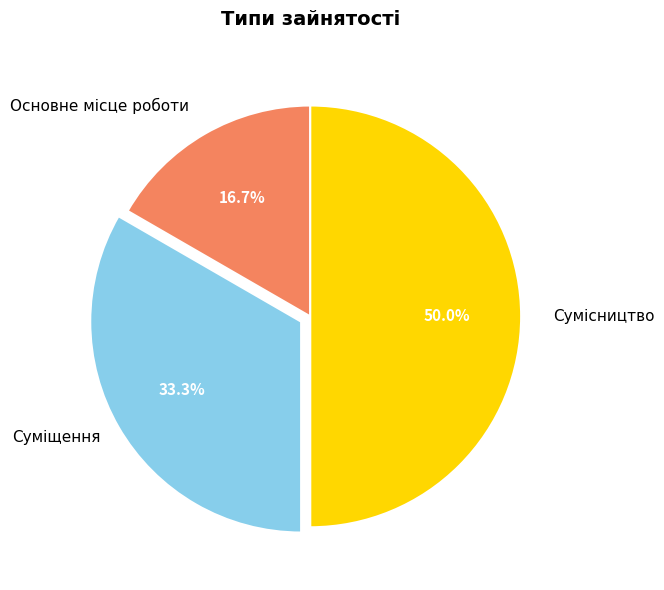

How many slices are in this pie chart?

3